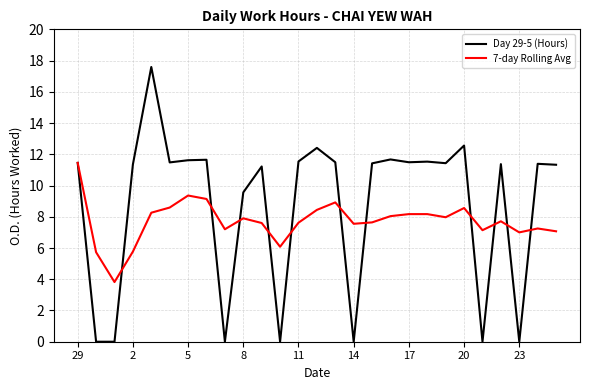

List the series in order of their peak value, lowest first.

7-day Rolling Avg, Day 29-5 (Hours)